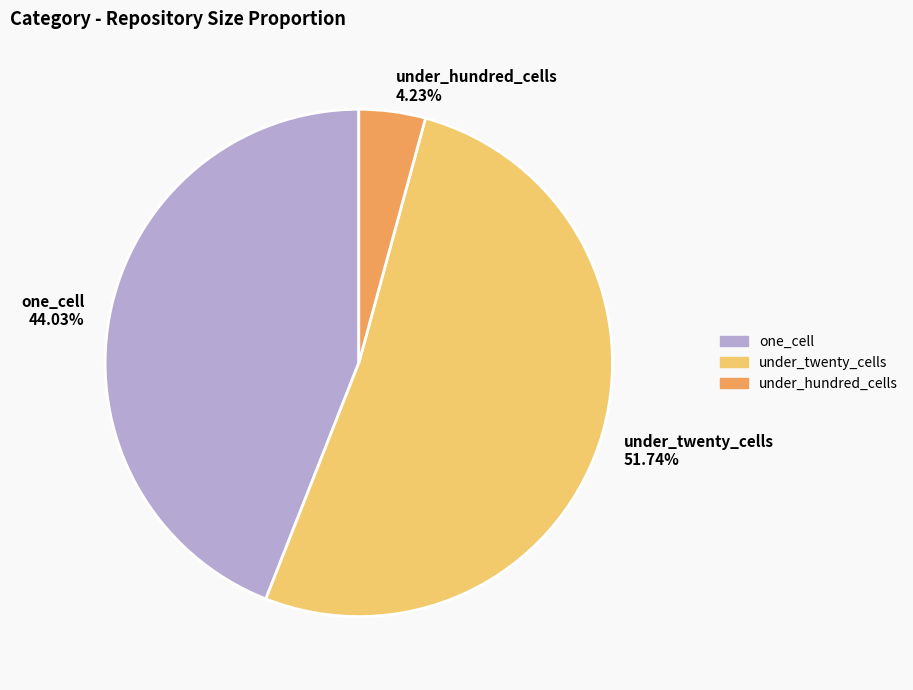

Rank the categories by value from lowest to highest.

under_hundred_cells 4.23%, one_cell 44.03%, under_twenty_cells 51.74%